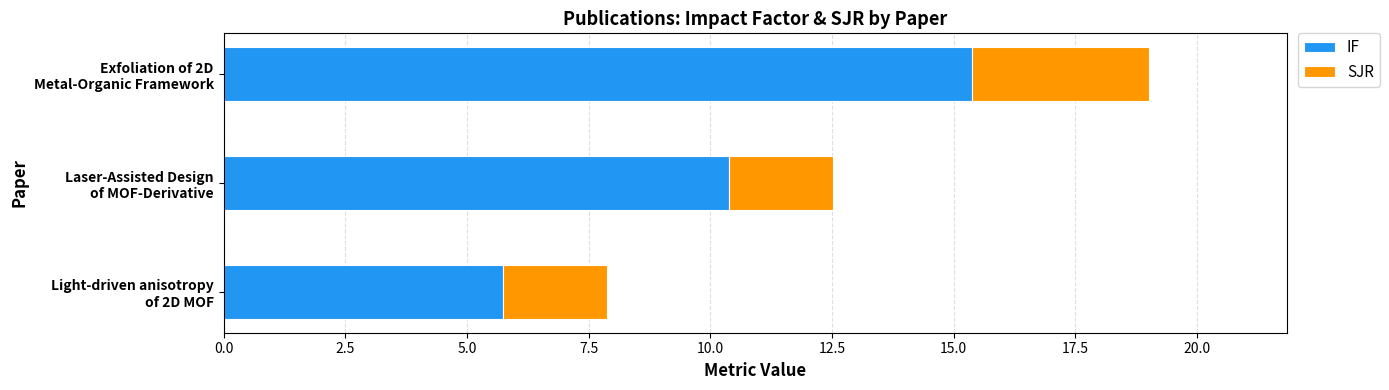

What is the sum of all IF values?

31.5